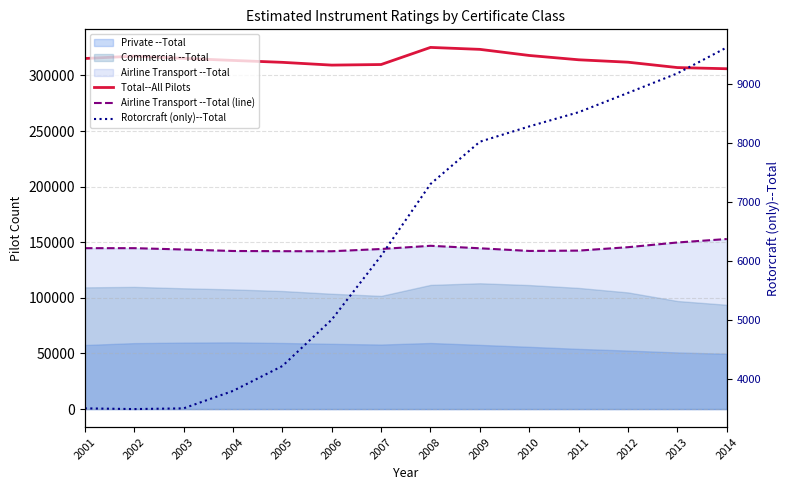

Which series has the largest range (max minus min)?

Total--All Pilots